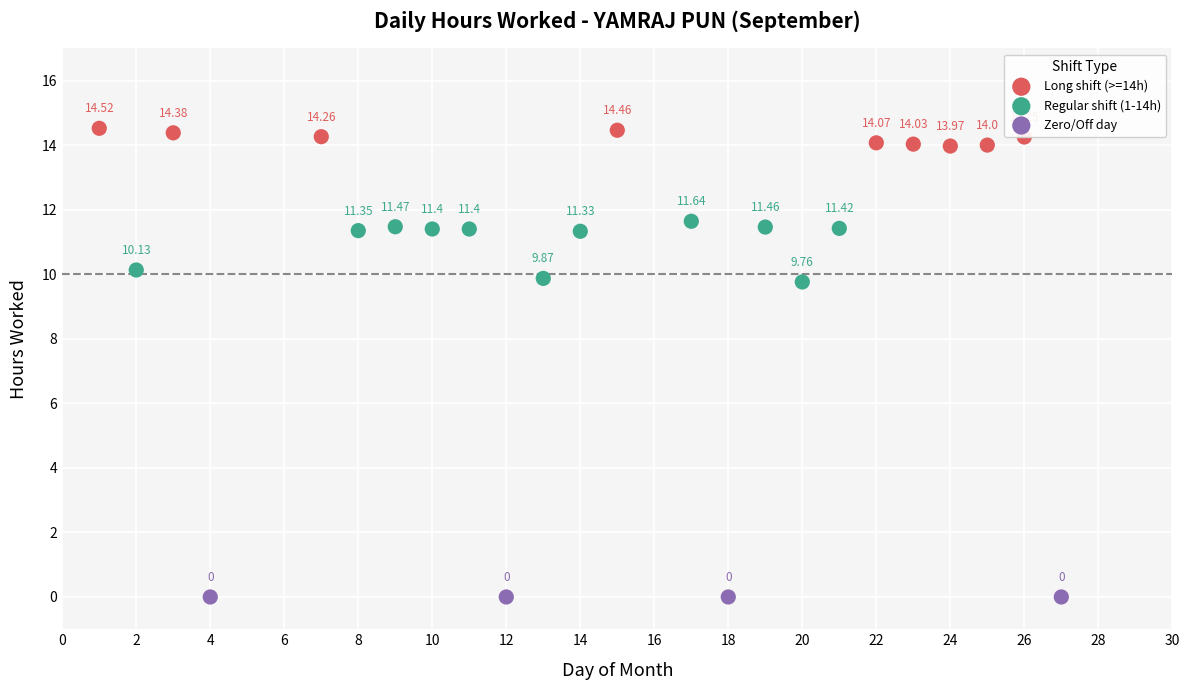

Which series reaches the minimum Y coordinate?

Zero/Off day